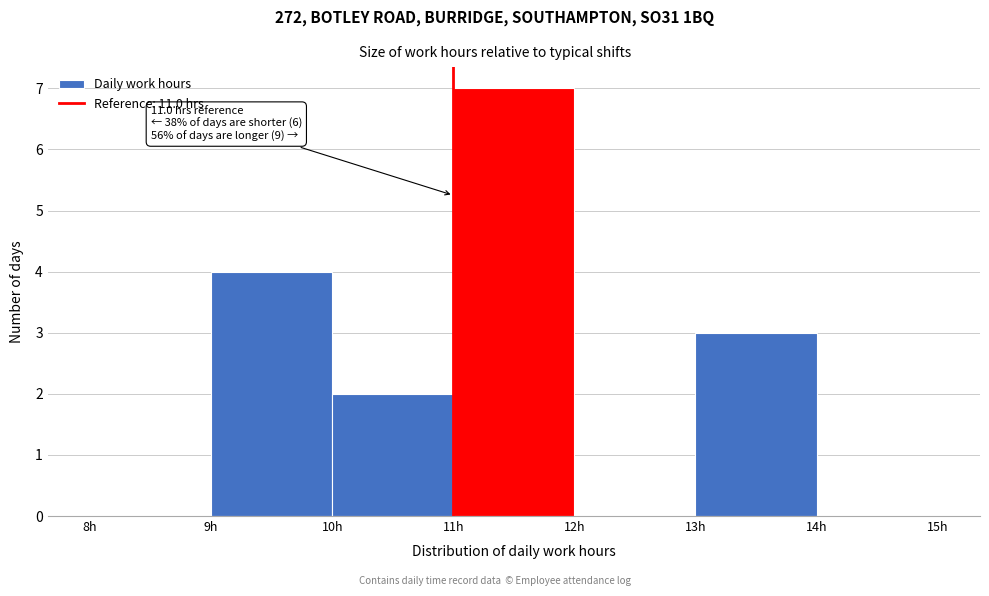

Which range on the x-axis has the tallest bar?

11 to 12